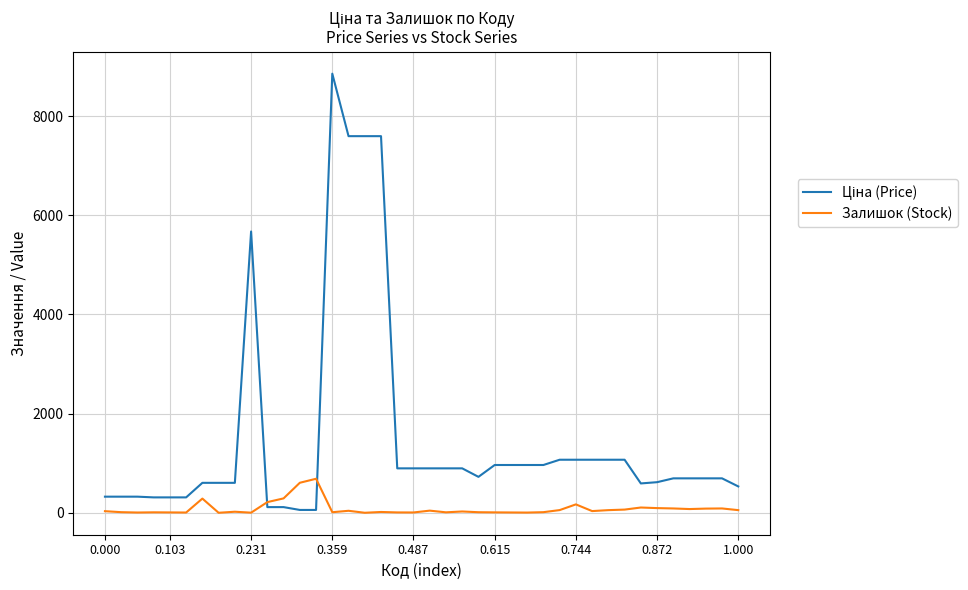

Does the chart have visible grid lines?

Yes